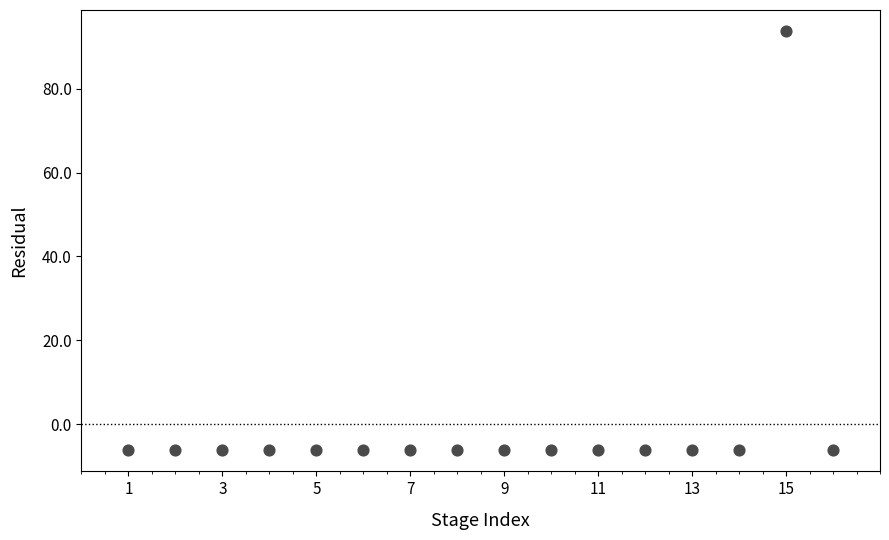

What is the range of Y values (max minus min)?

100.0